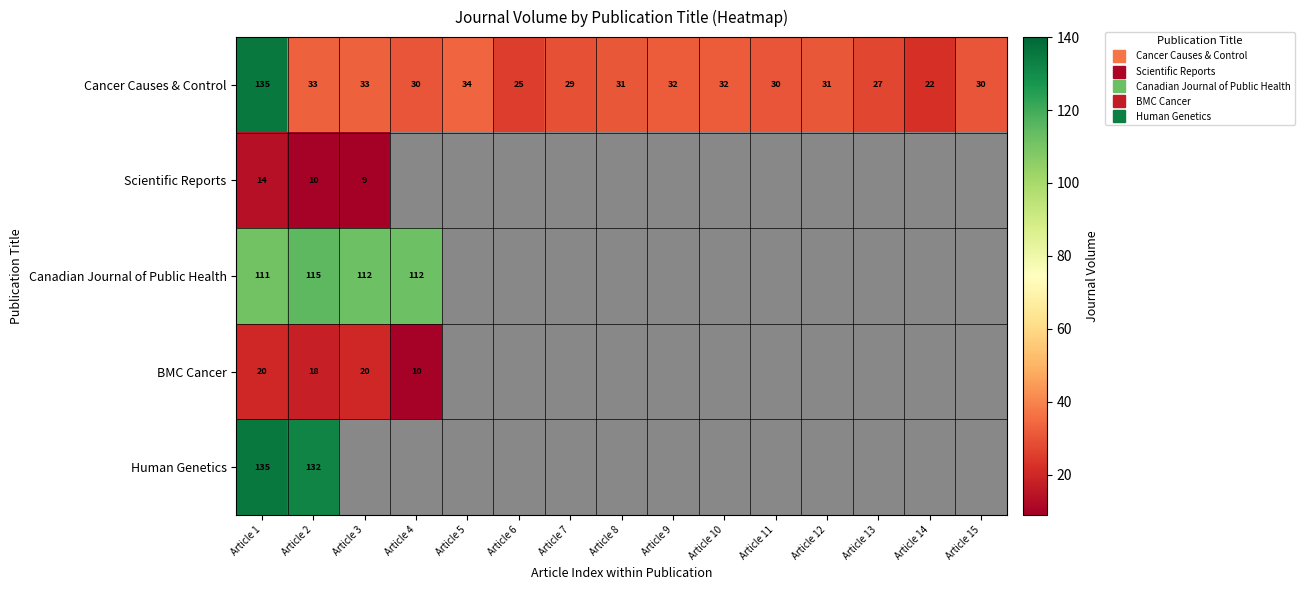

Which label corresponds to the largest value in the chart?

Article 1